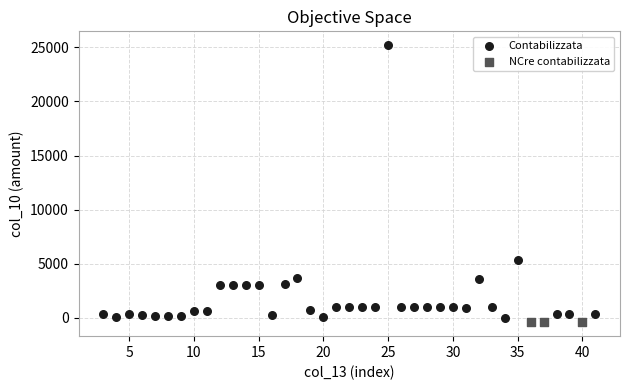

Which series contains the highest Y value?

Contabilizzata